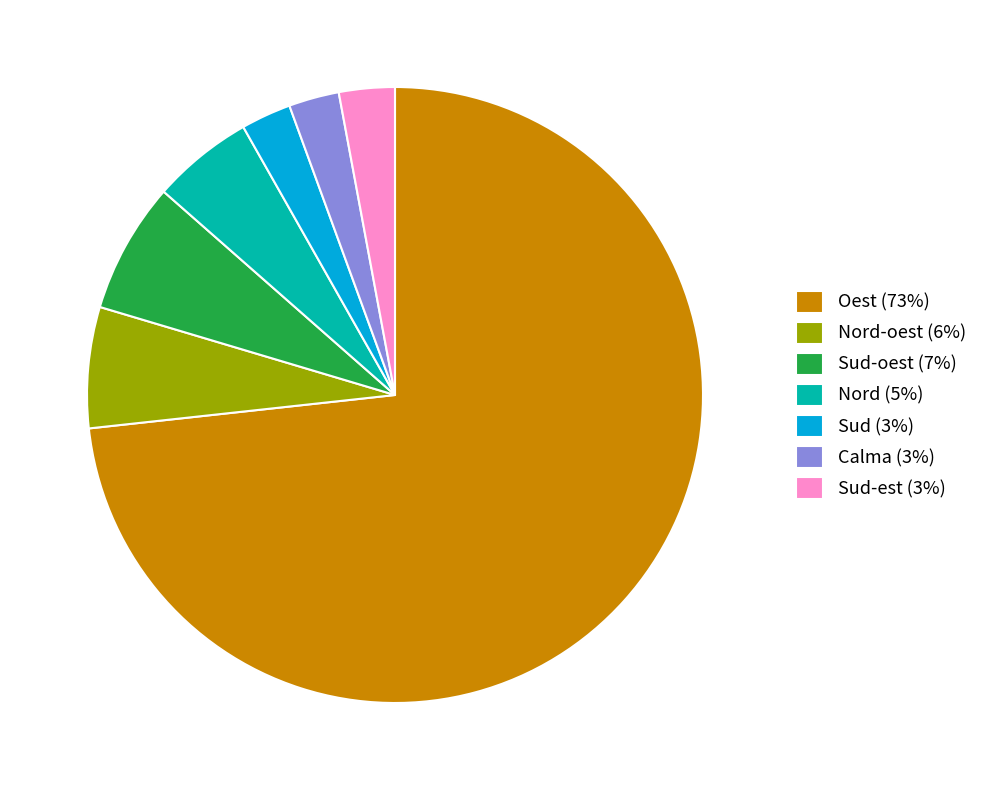

How many slices are in this pie chart?

7